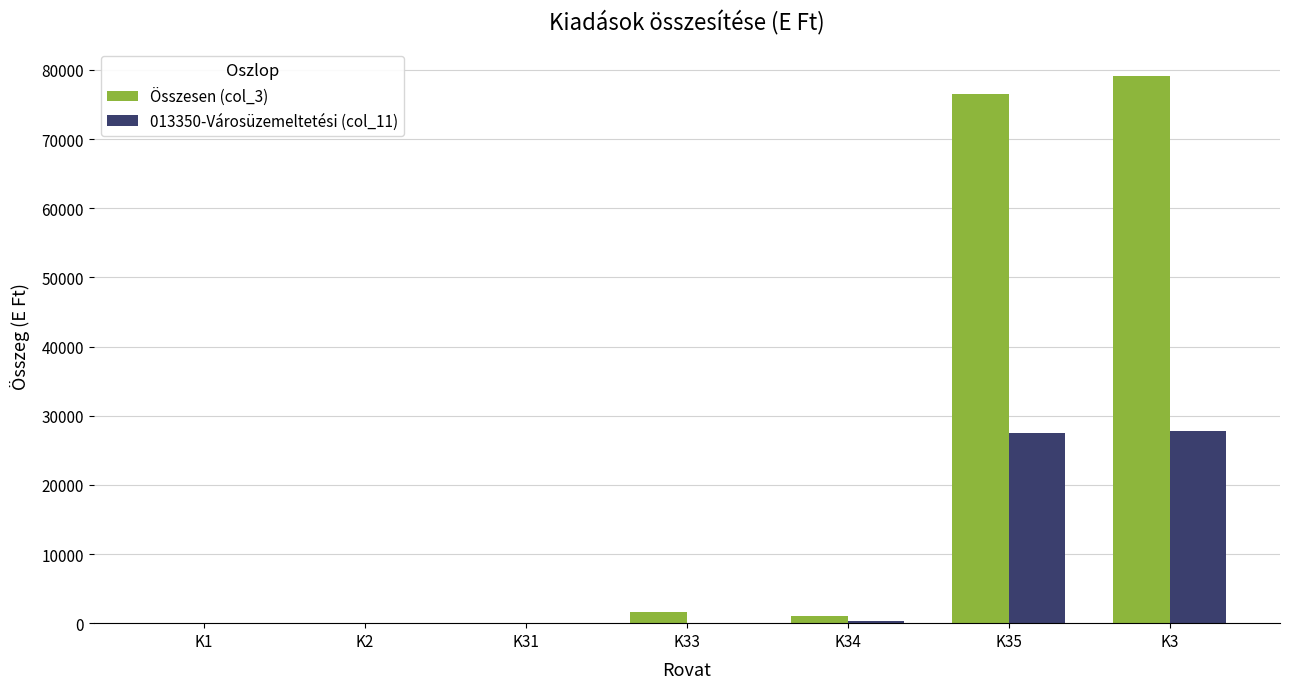

Which label corresponds to the largest value in the chart?

K3